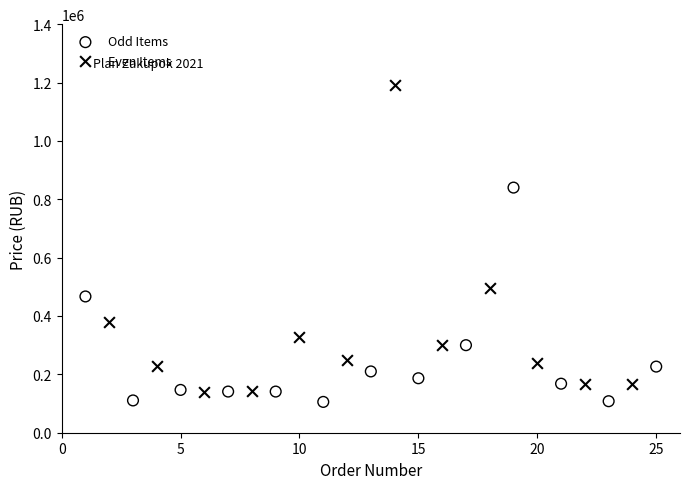

Which series contains the highest Y value?

Even Items